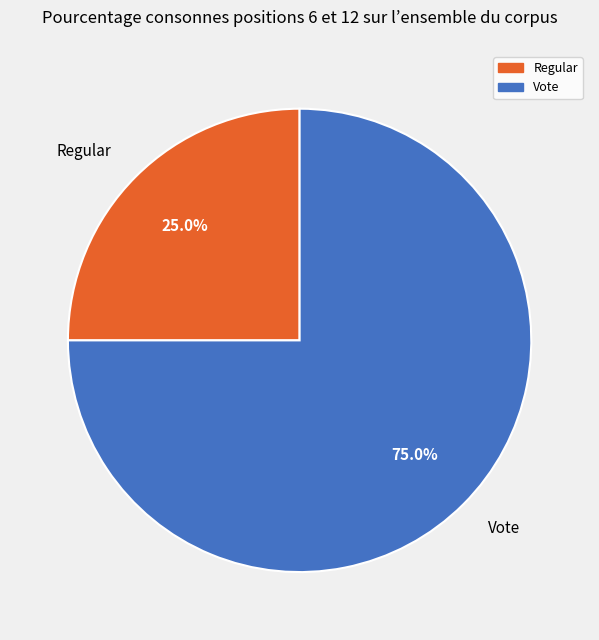

Is it true that Regular is 25% of the pie?

True